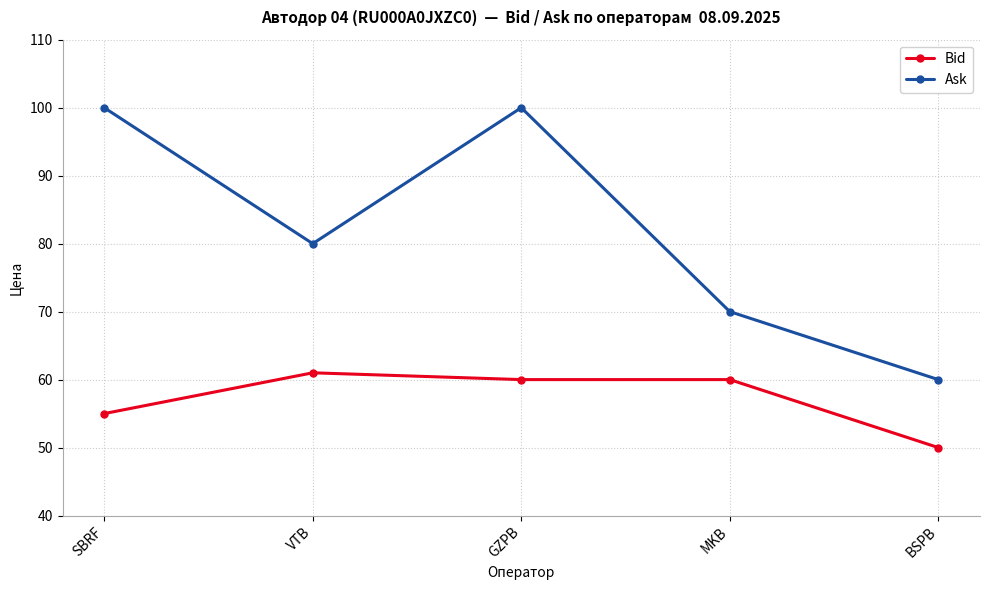

What is the maximum value for Bid?

61